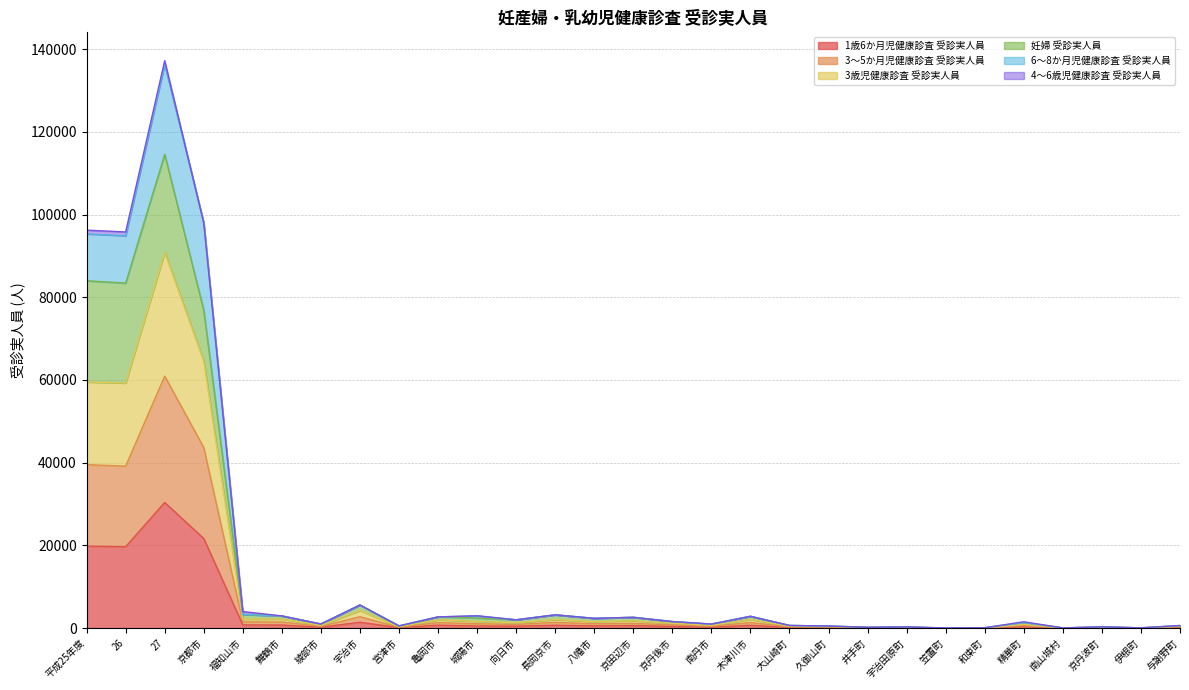

Is it true that 1歳6か月児健康診査 受診実人員 equals 10 at 南山城村?

False